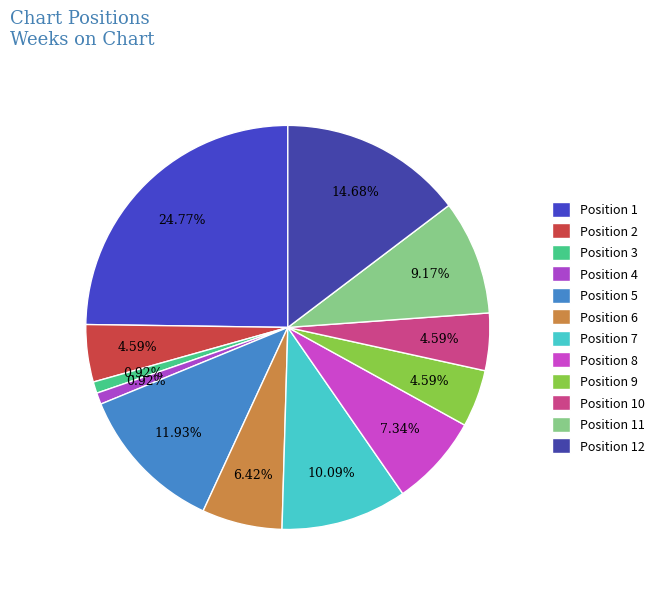

Count the number of slices in the pie.

12